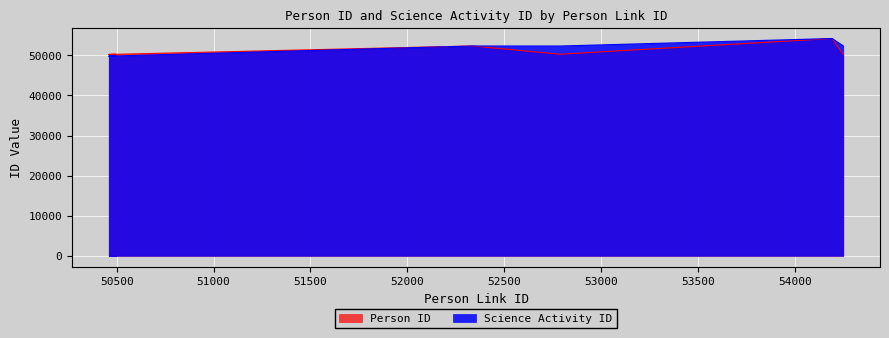

What is the average value of the Science Activity ID series?

51533